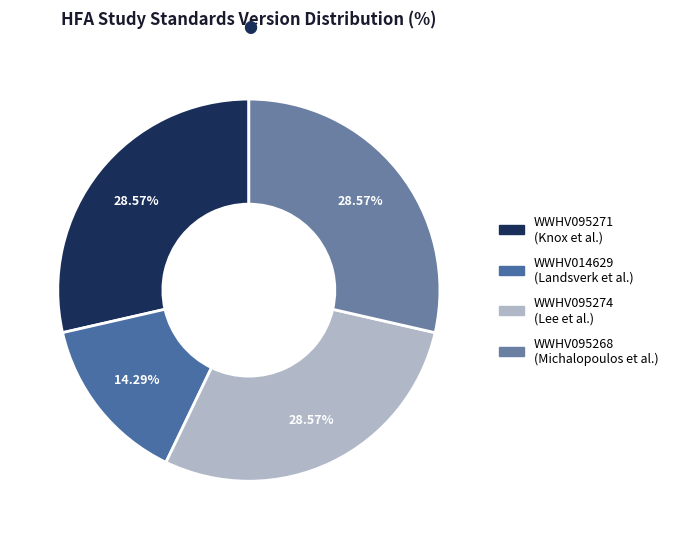

What is the smallest slice in the pie chart?

WWHV014629